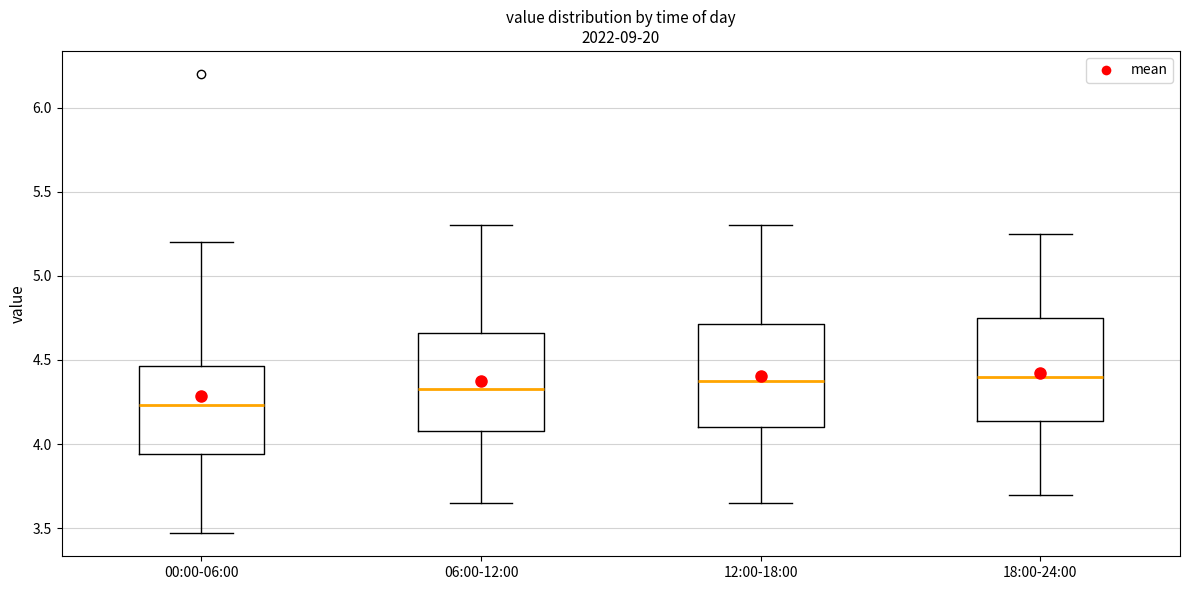

Which box has the lowest median line?

00:00-06:00